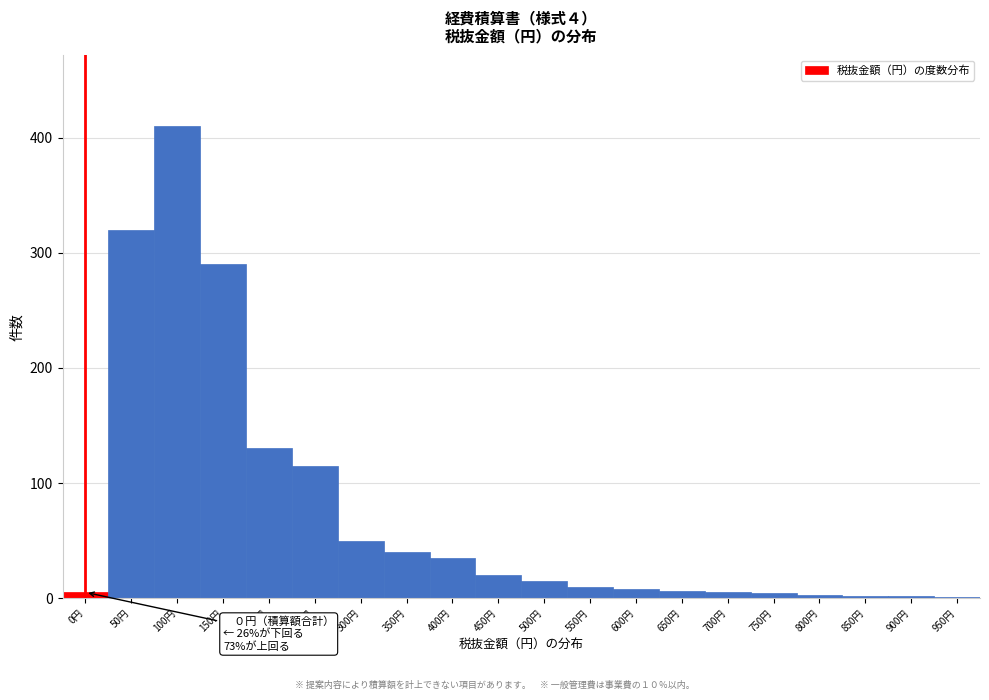

Which label corresponds to the largest value in the chart?

100円